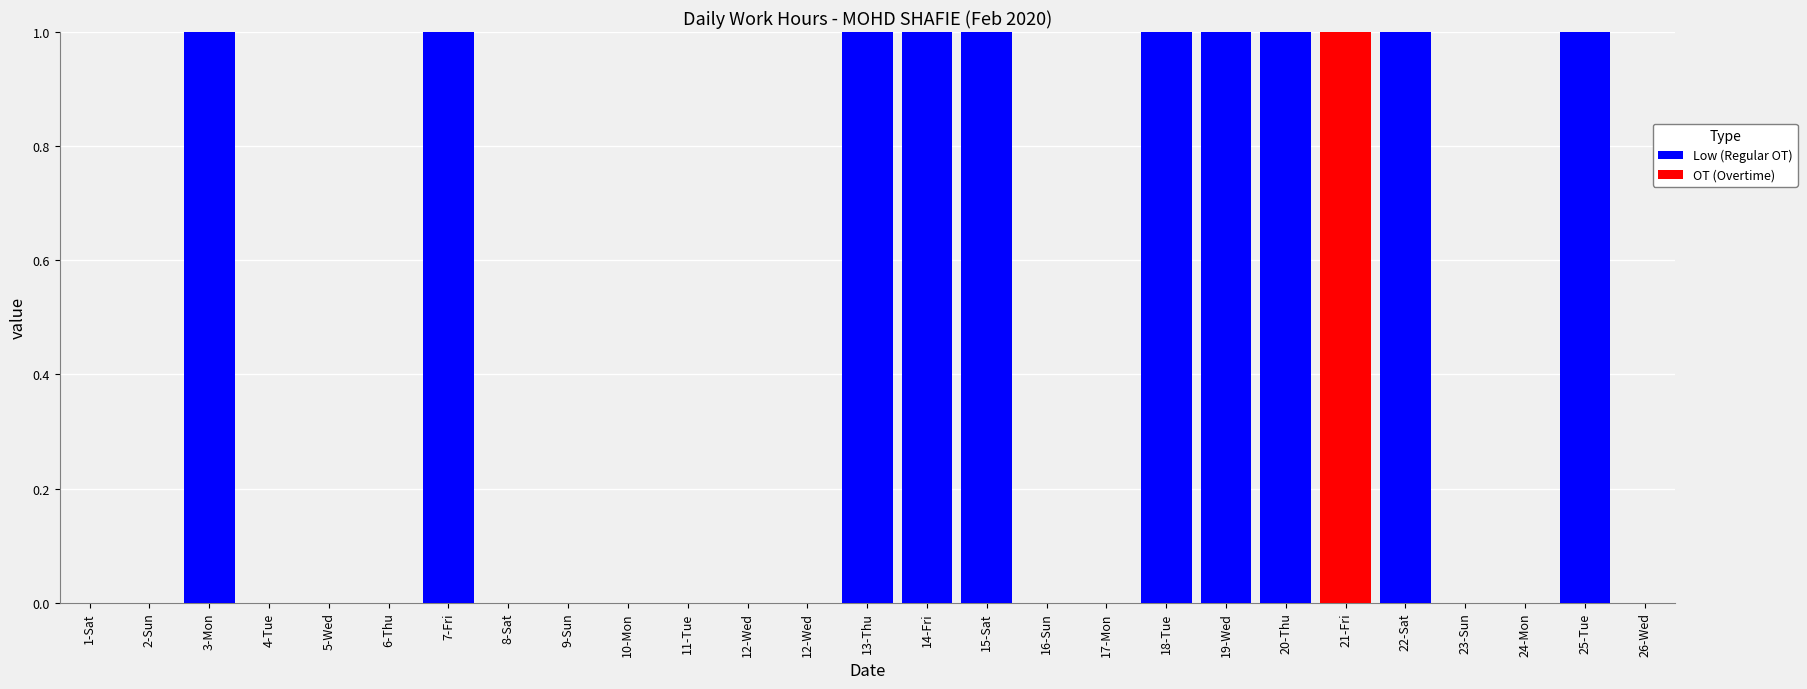

At 8-Sat, list the series in order from largest to smallest.

Low (Regular OT), OT (Overtime)